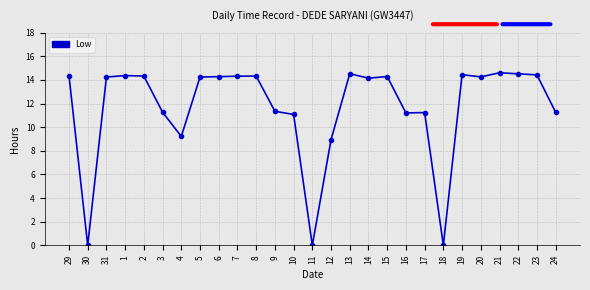

What is the label of the 7th point from the right?

18